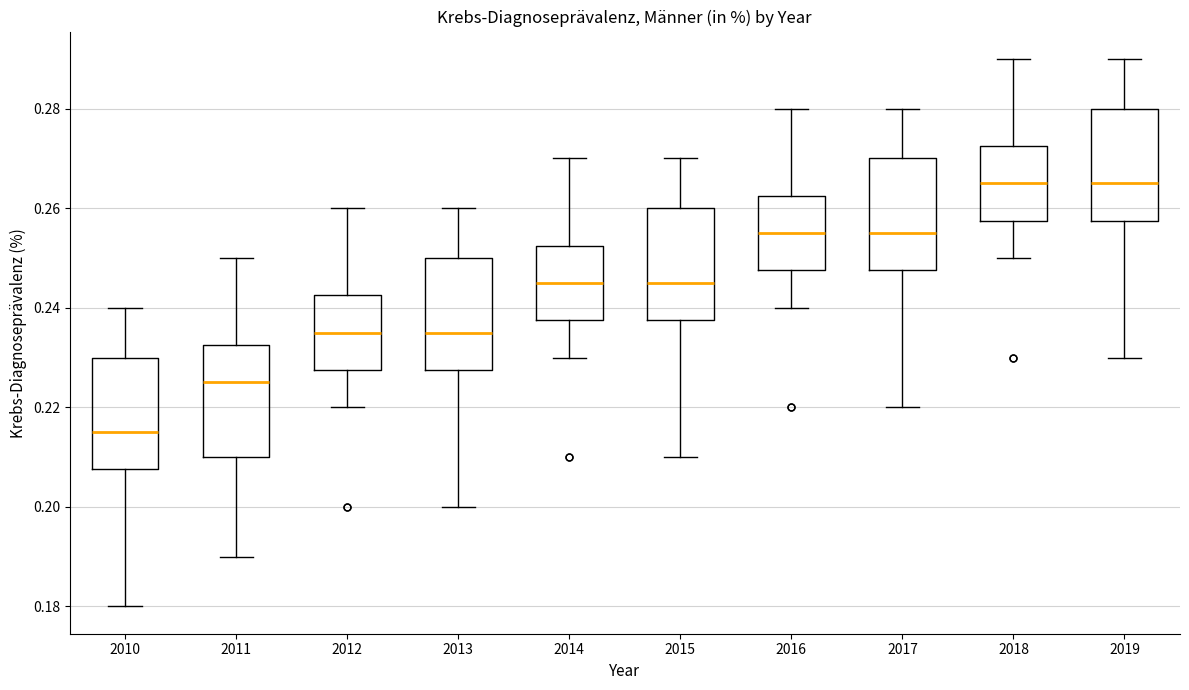

Where is the lower edge of the box at x = 2016 on the y-axis? The values are not printed on the chart, so give them approximately, as read against the axis.

0.248